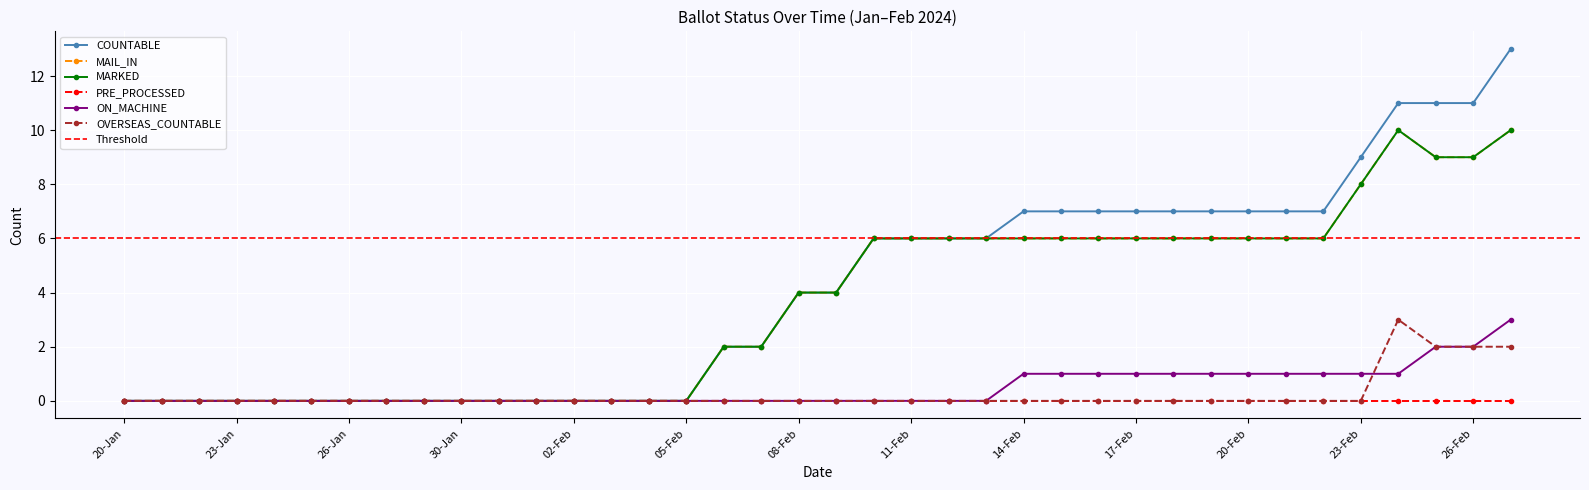

True or false: OVERSEAS_COUNTABLE has more than 1 interior local peaks.

False